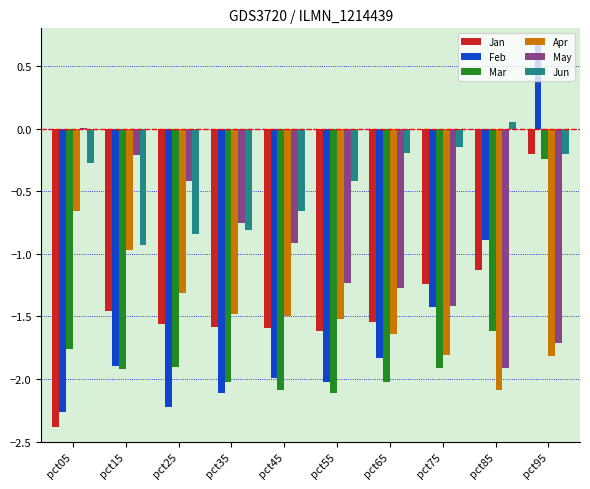

Where is Jun nearest to the value 0?

pct85